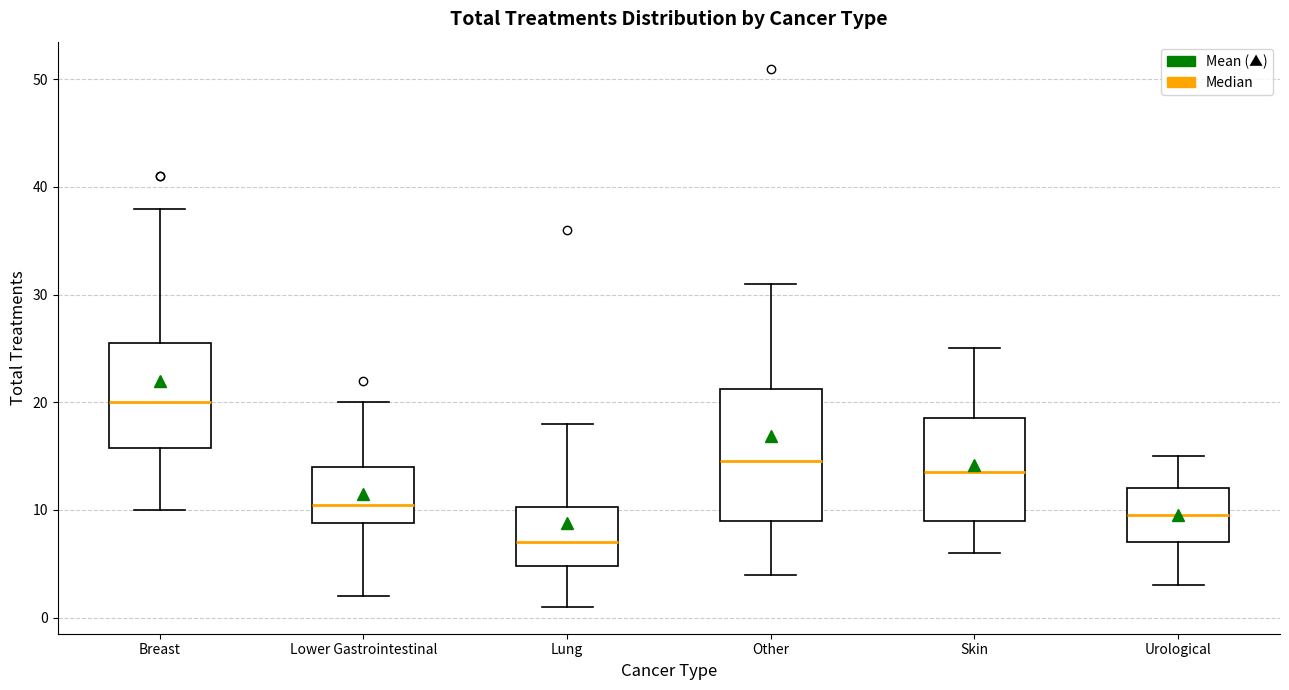

Comparing the boxes themselves (not the whiskers), which one is the tallest?

Other